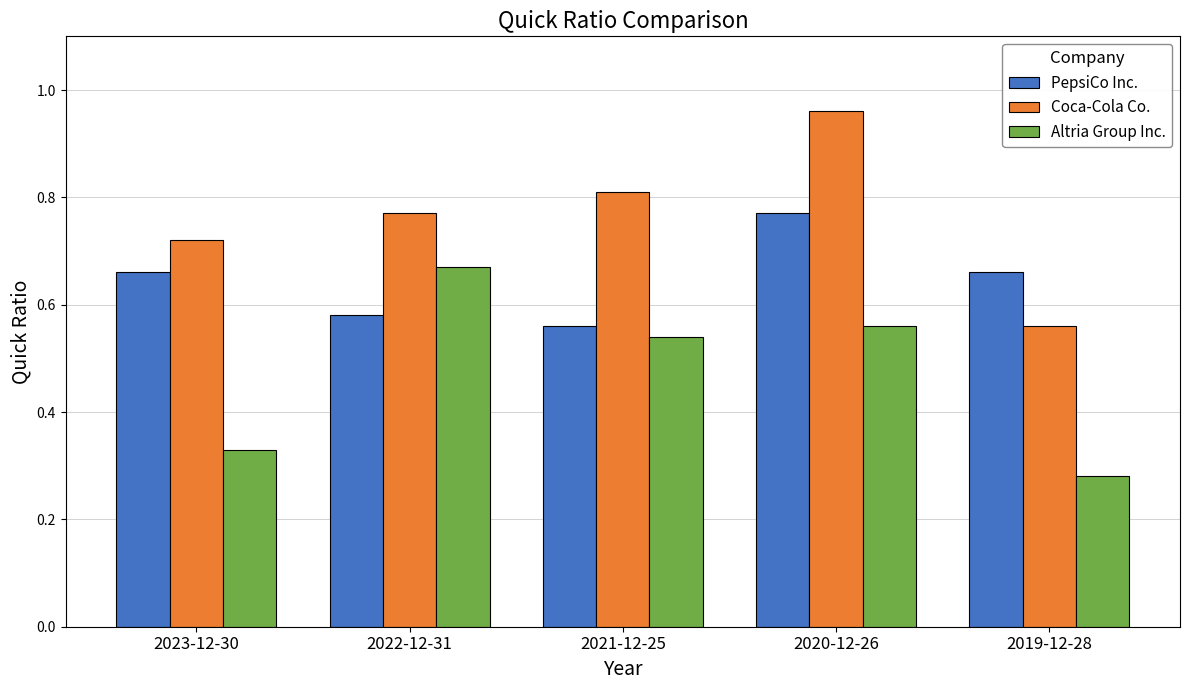

What is the difference between the highest and lowest values at 2020-12-26?

0.4